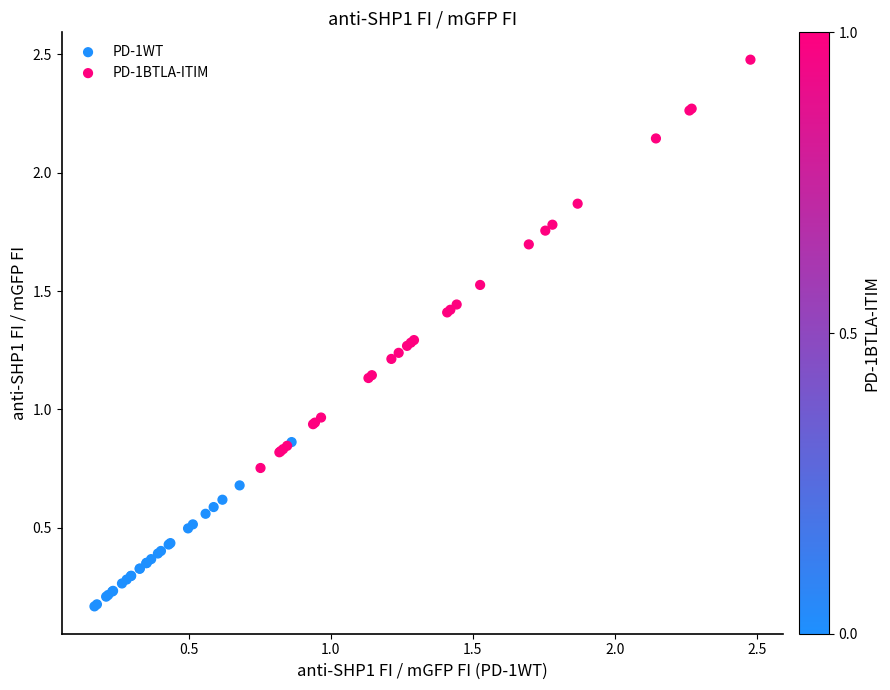

Which series contains the lowest Y value?

PD-1WT